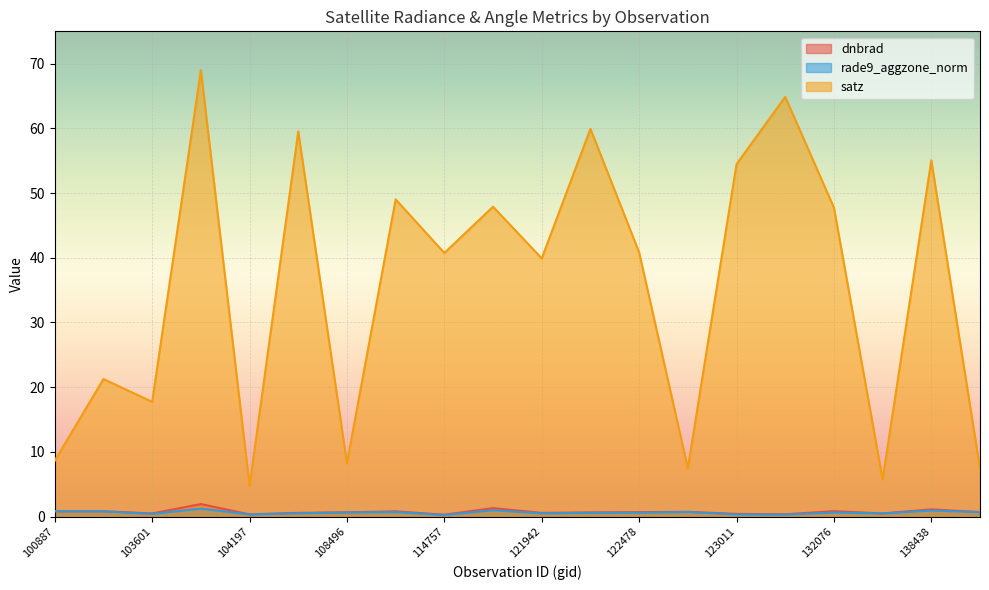

At 132798, list the series in order from smallest to largest.

dnbrad, rade9_aggzone_norm, satz